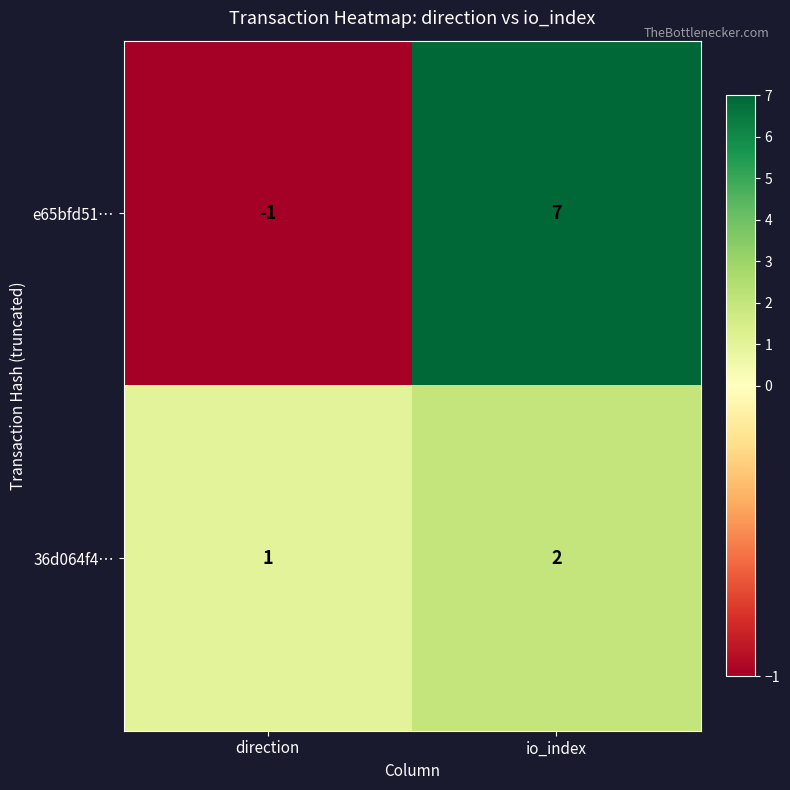

What is the difference between the maximum and minimum values in the e65bfd51… series?

8